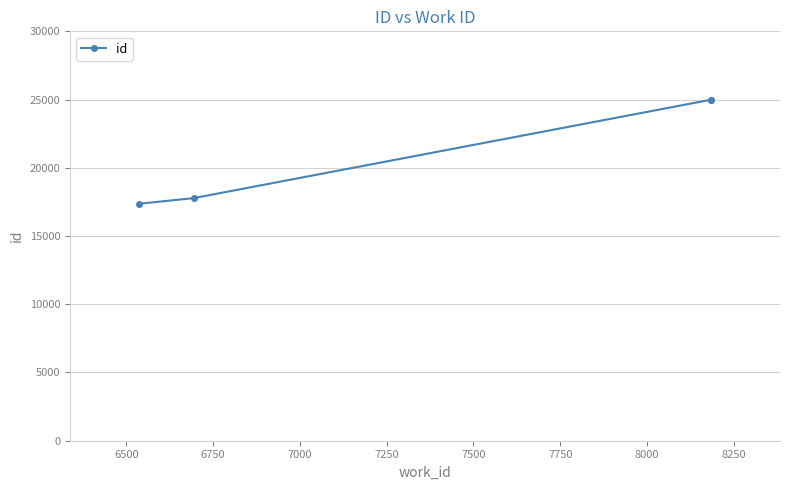

Is this an area chart (filled region under the line)?

No